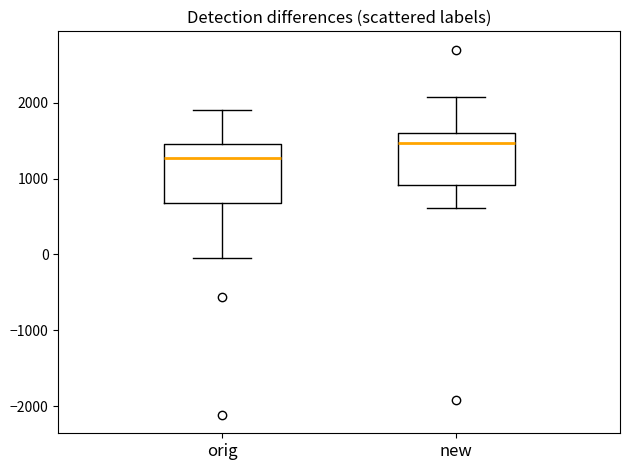

Where is the lower edge of the box for new on the y-axis? The values are not printed on the chart, so give them approximately, as read against the axis.

900